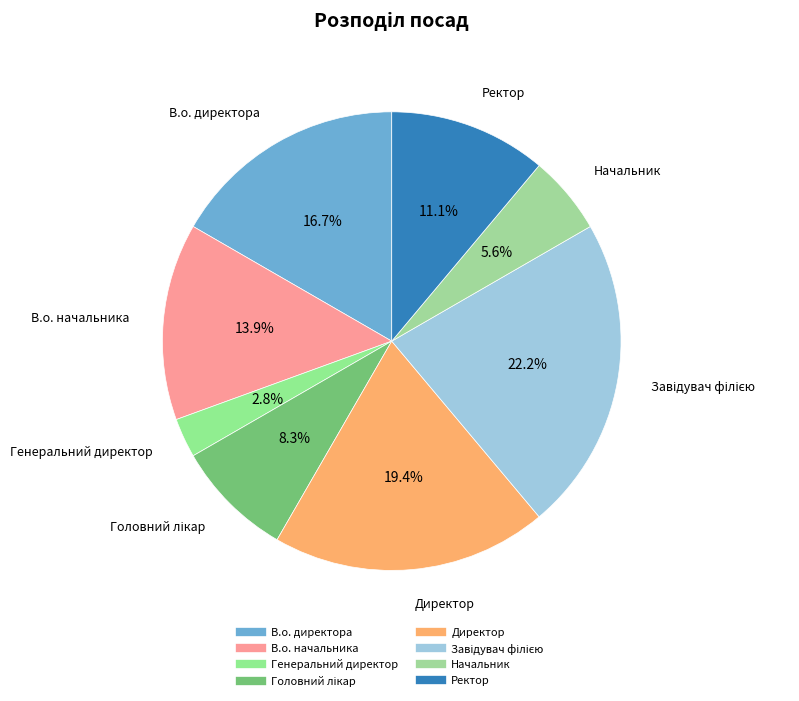

Which category has the smallest portion of the pie?

Генеральний директор